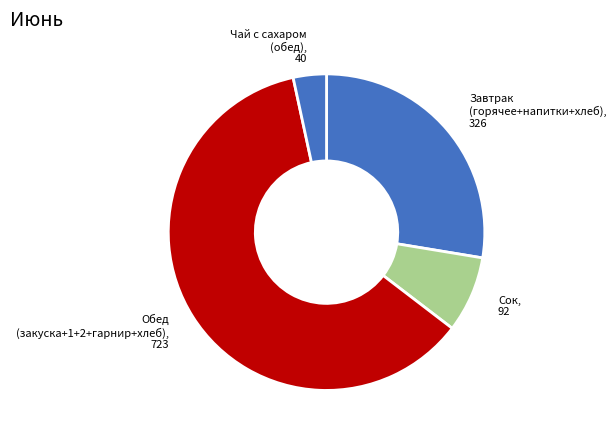

True or false: Чай с сахаром (обед), 40 accounts for 3% of the total.

True